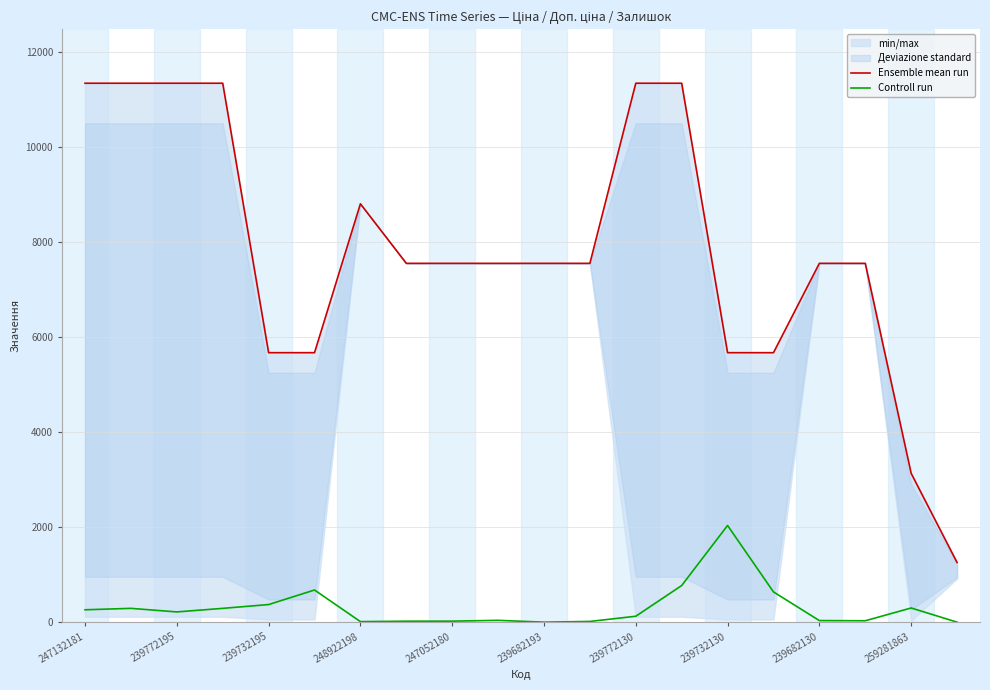

What is the approximate value of Controll run at 11?

15.0